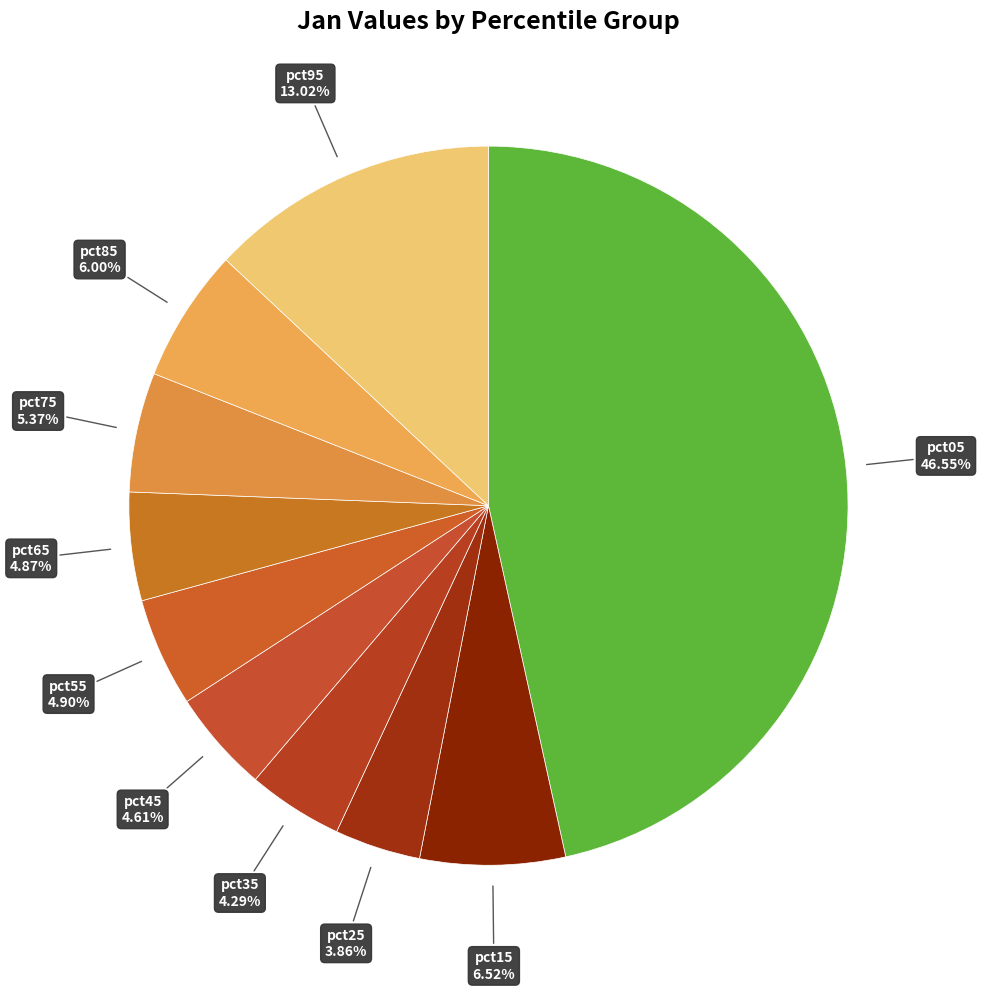

To the nearest percent, what is the difference between the largest and smallest slice percentages?

43%